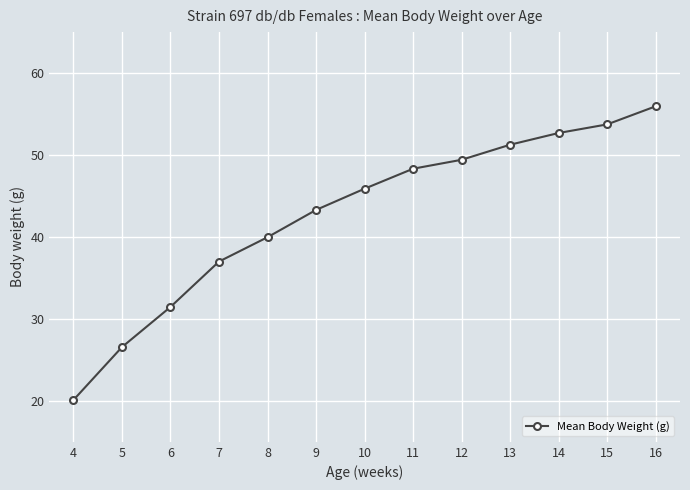

Between 6 and 15, which is larger?

15